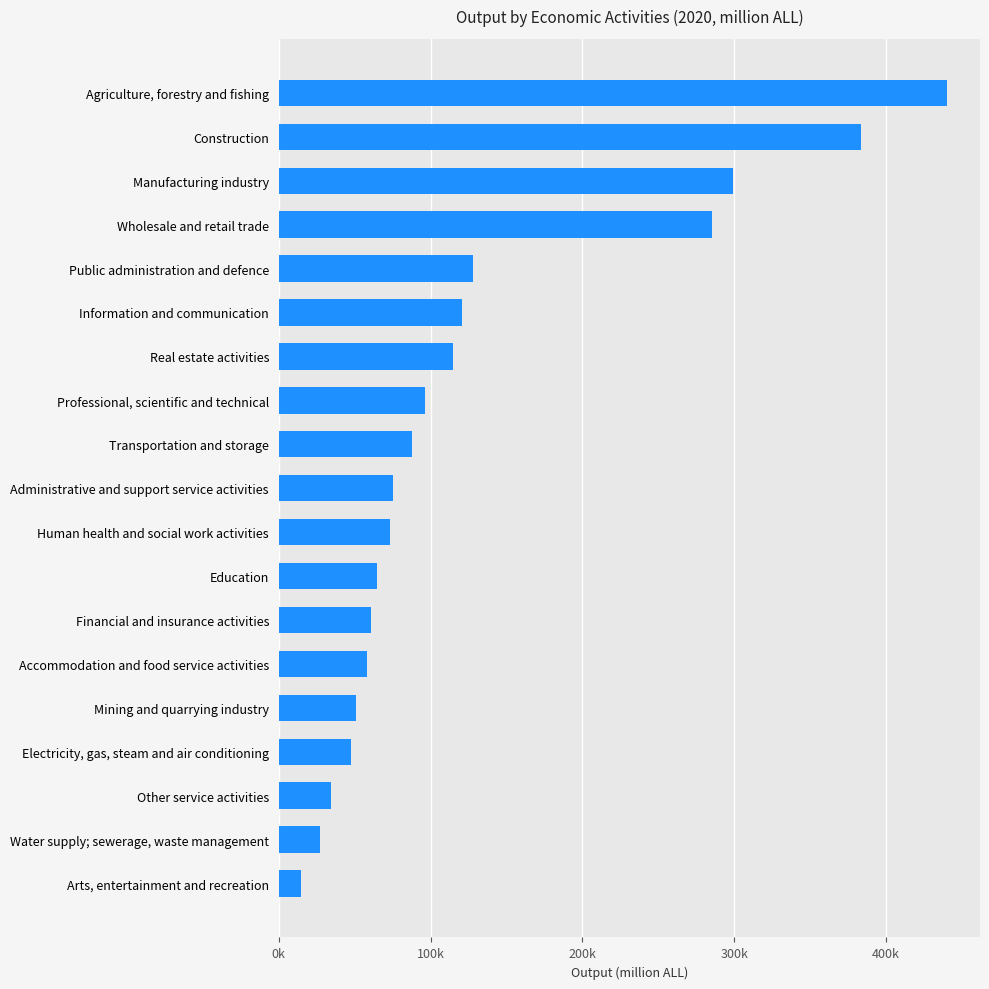

What is the sum of all values?

2463943.5